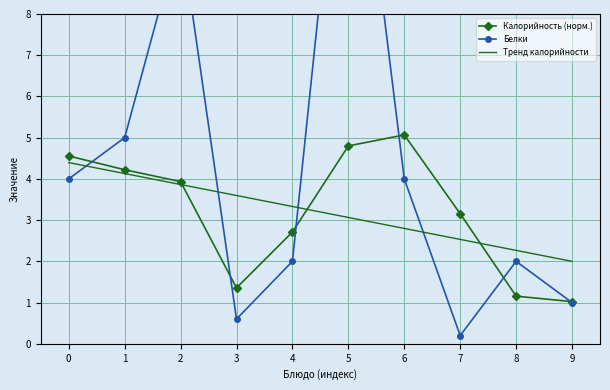

What is the value of the Белки point at the 3rd from the left?

10.0